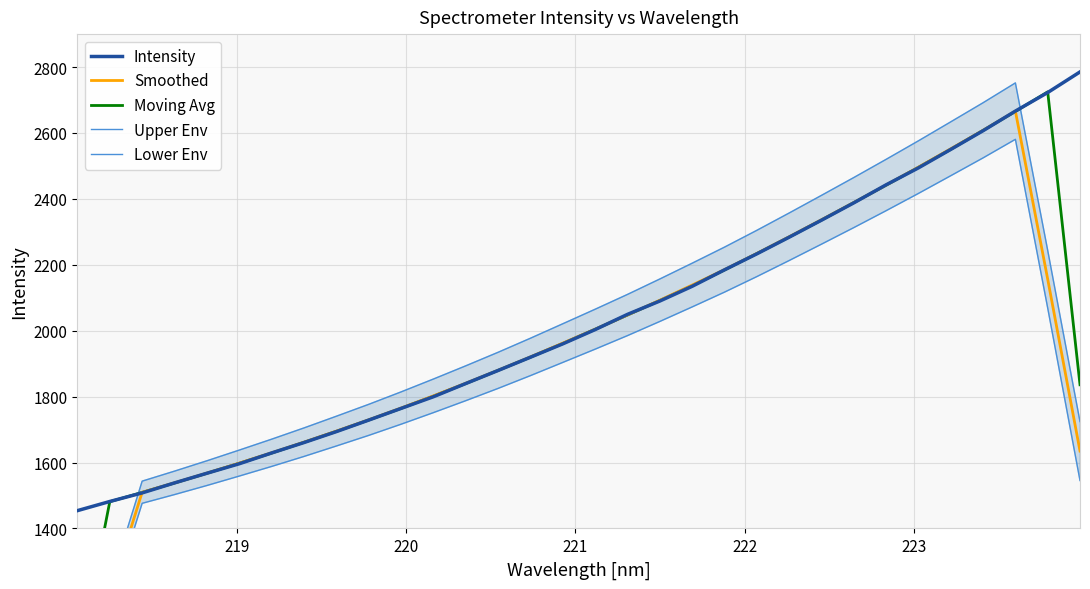

How many lines are shown in the chart?

5